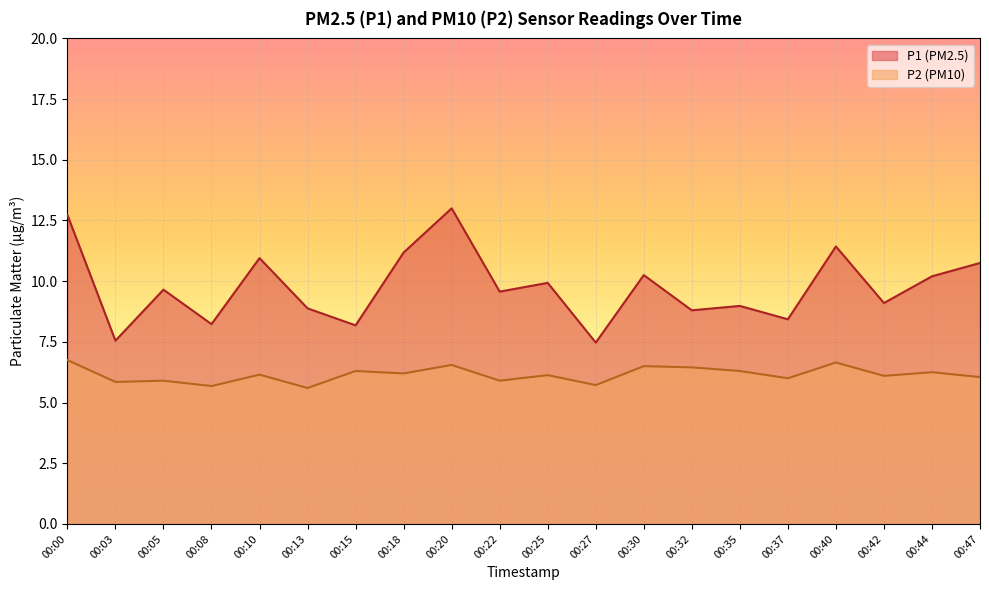

Read the P1 value at 00:15.

8.2